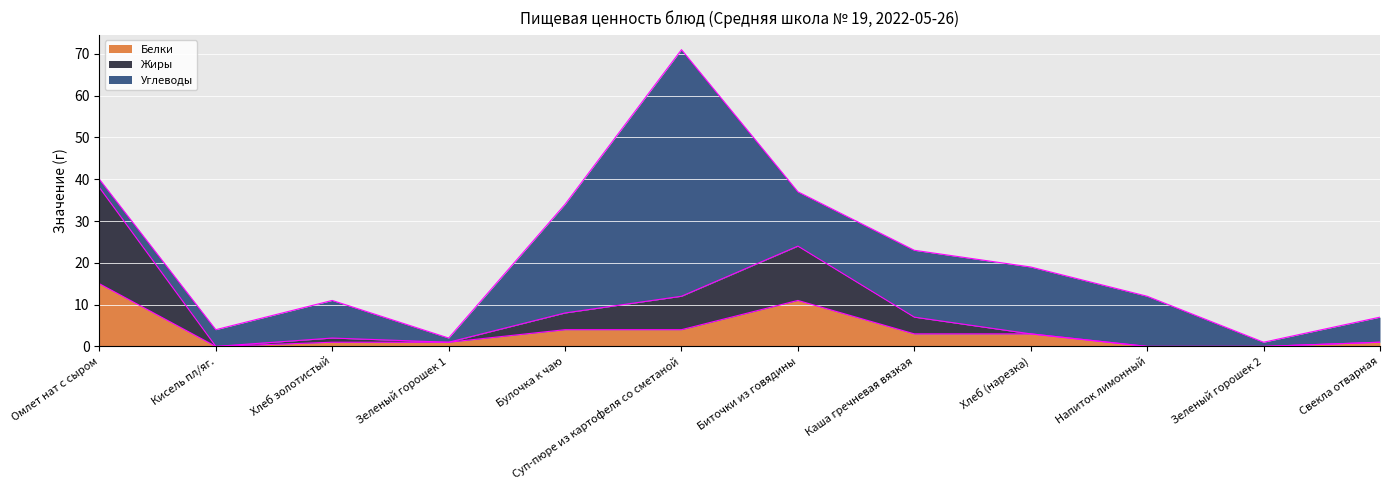

The value of Белки at Кисель пл/яг. is 0. True or false?

True